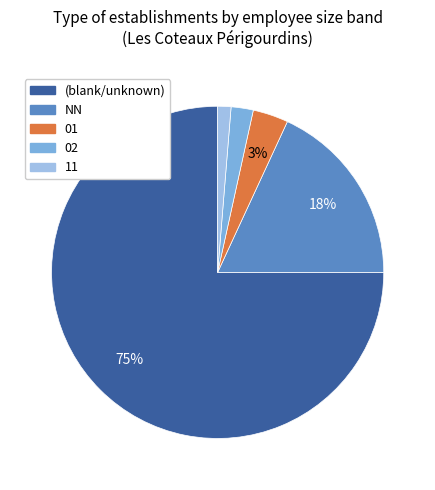

To the nearest percent, what is the average slice percentage?

20%